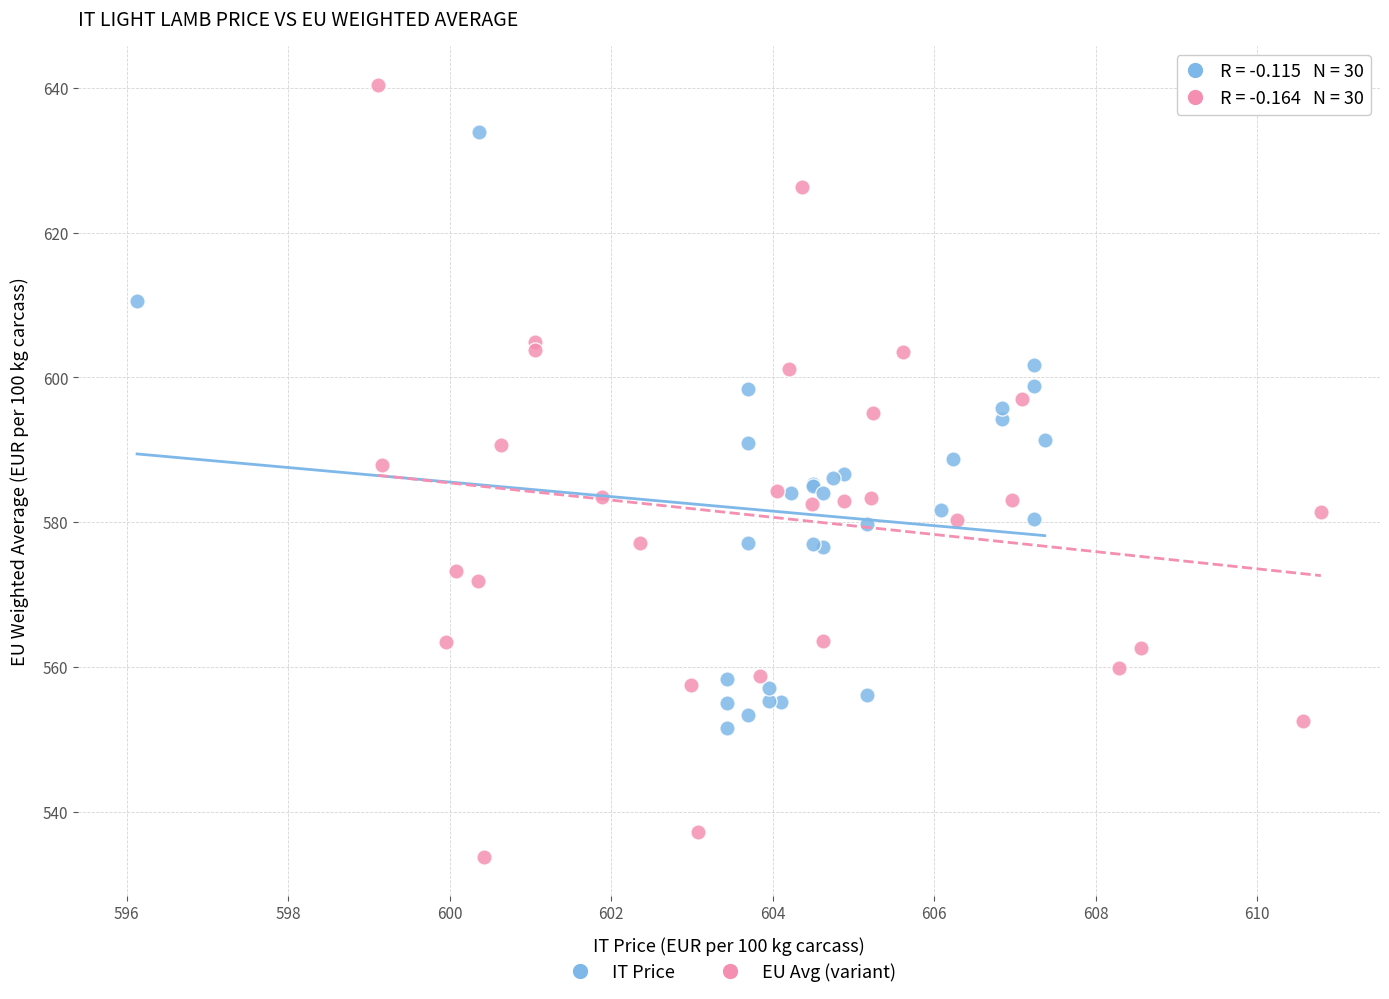

Which series has the largest Y range (max minus min)?

EU Avg (variant)